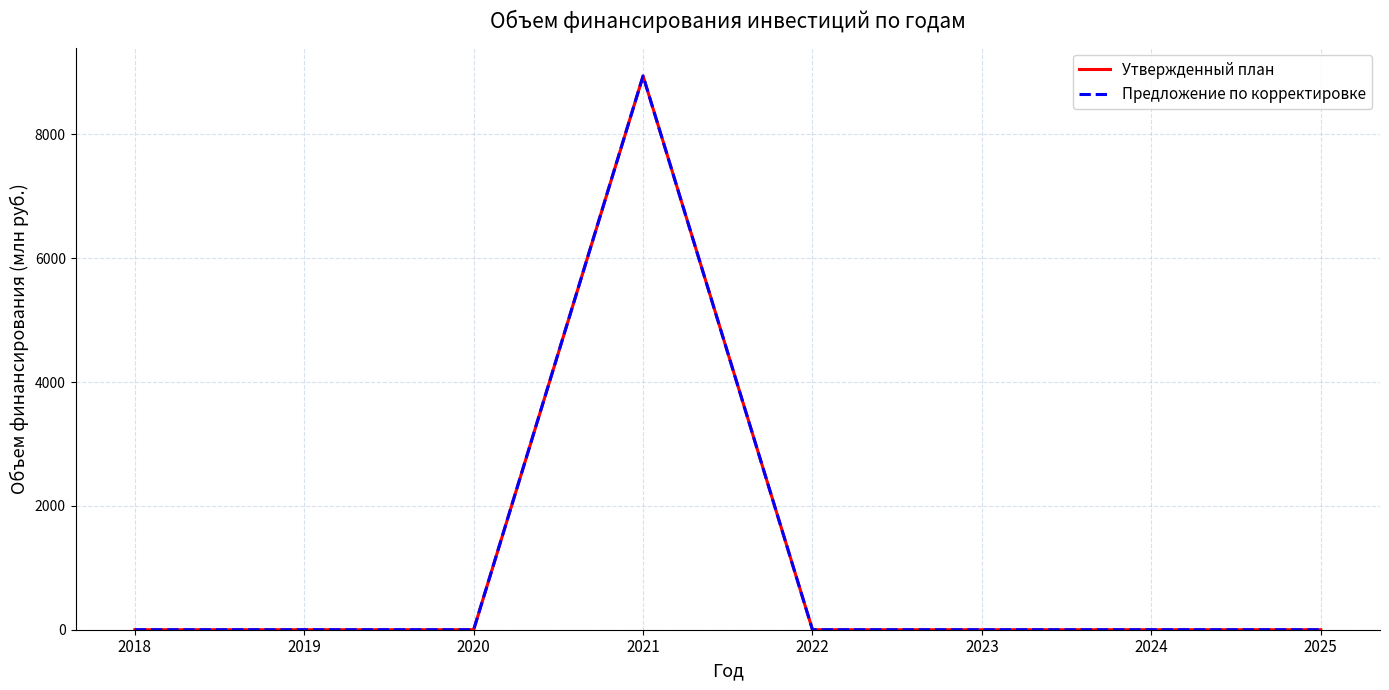

How many values in Утвержденный план are above zero?

1